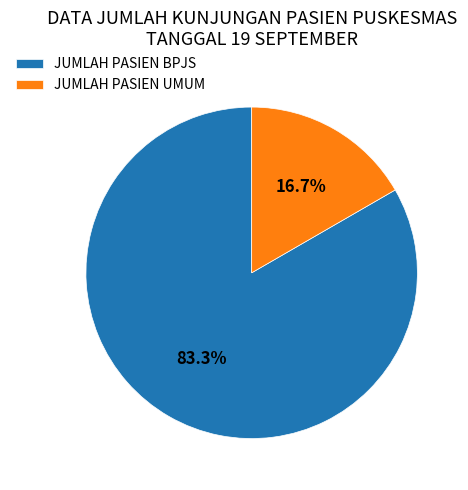

Which category has the smallest portion of the pie?

JUMLAH PASIEN UMUM